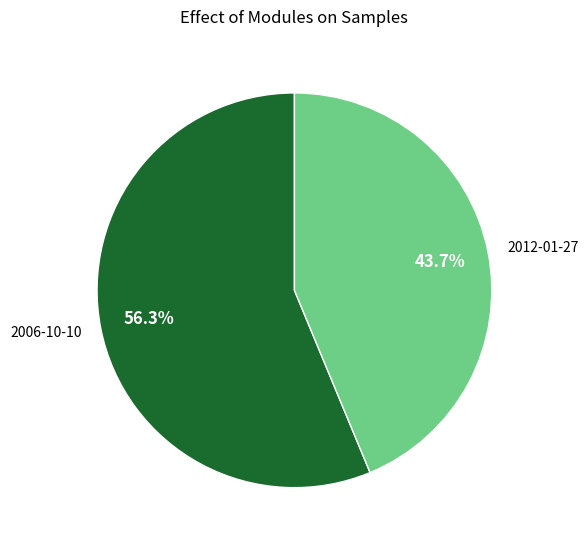

Between 2006-10-10 and 2012-01-27, which is larger?

2006-10-10